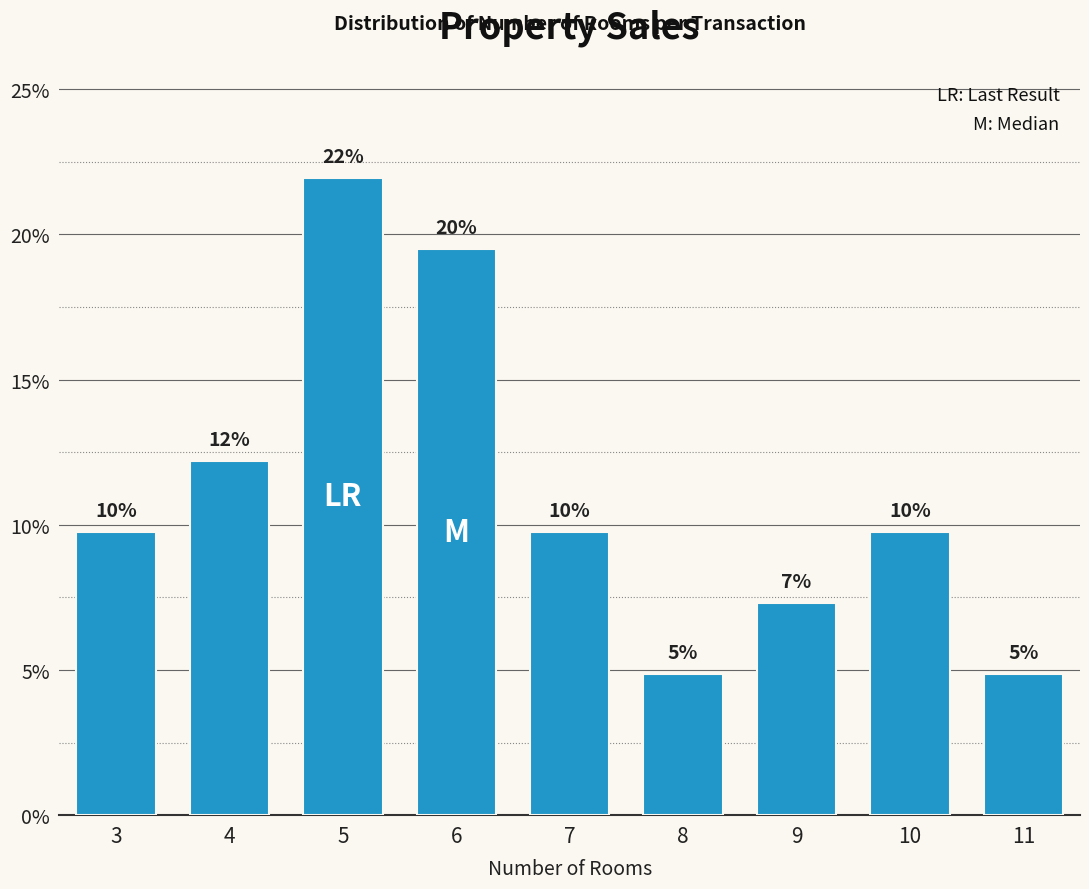

How many bars are there in total?

9